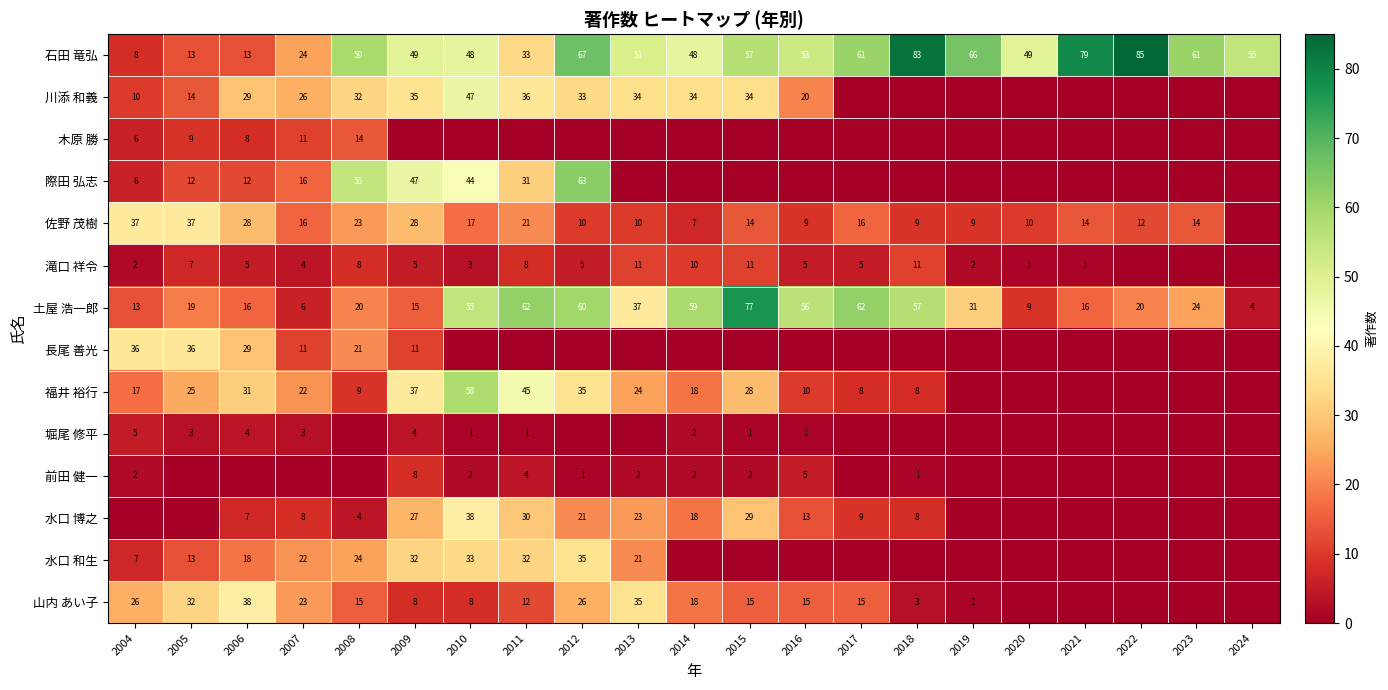

What is the average value of the 石田 竜弘 series?

51